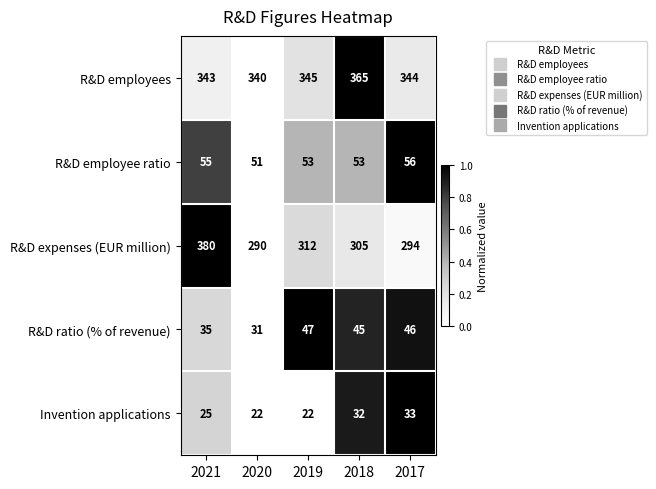

What is the difference between the highest and lowest values at 2019?

323